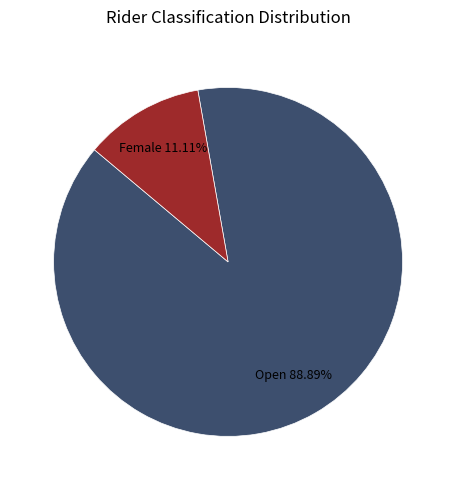

How many segments does this pie chart have?

2